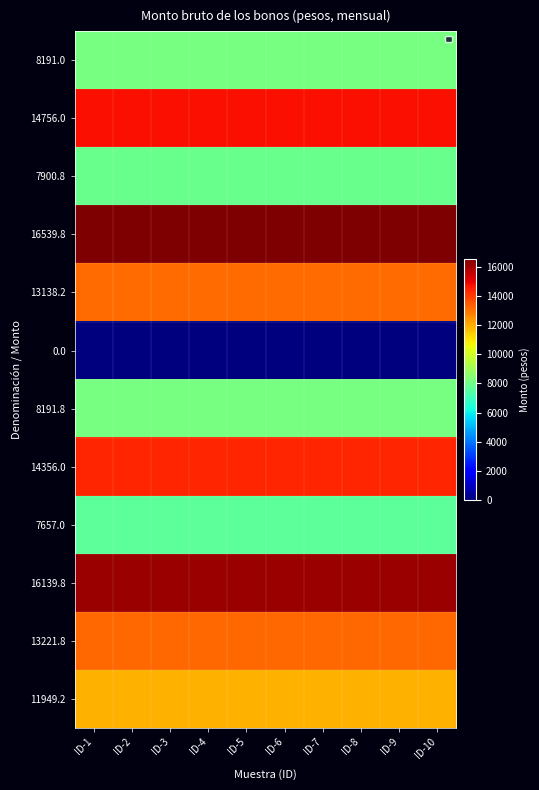

Reading right to left, list all the values displayed in this chart.

8191.0: ID-10=8191.0	ID-9=8191.0	ID-8=8191.0	ID-7=8191.0	ID-6=8191.0	ID-5=8191.0	ID-4=8191.0	ID-3=8191.0	ID-2=8191.0	ID-1=8191.0
14756.0: ID-10=14756.0	ID-9=14756.0	ID-8=14756.0	ID-7=14756.0	ID-6=14756.0	ID-5=14756.0	ID-4=14756.0	ID-3=14756.0	ID-2=14756.0	ID-1=14756.0
7900.8: ID-10=7900.8	ID-9=7900.8	ID-8=7900.8	ID-7=7900.8	ID-6=7900.8	ID-5=7900.8	ID-4=7900.8	ID-3=7900.8	ID-2=7900.8	ID-1=7900.8
16539.8: ID-10=16539.8	ID-9=16539.8	ID-8=16539.8	ID-7=16539.8	ID-6=16539.8	ID-5=16539.8	ID-4=16539.8	ID-3=16539.8	ID-2=16539.8	ID-1=16539.8
13138.2: ID-10=13138.2	ID-9=13138.2	ID-8=13138.2	ID-7=13138.2	ID-6=13138.2	ID-5=13138.2	ID-4=13138.2	ID-3=13138.2	ID-2=13138.2	ID-1=13138.2
0.0: ID-10=0.0	ID-9=0.0	ID-8=0.0	ID-7=0.0	ID-6=0.0	ID-5=0.0	ID-4=0.0	ID-3=0.0	ID-2=0.0	ID-1=0.0
8191.8: ID-10=8191.8	ID-9=8191.8	ID-8=8191.8	ID-7=8191.8	ID-6=8191.8	ID-5=8191.8	ID-4=8191.8	ID-3=8191.8	ID-2=8191.8	ID-1=8191.8
14356.0: ID-10=14356.0	ID-9=14356.0	ID-8=14356.0	ID-7=14356.0	ID-6=14356.0	ID-5=14356.0	ID-4=14356.0	ID-3=14356.0	ID-2=14356.0	ID-1=14356.0
7657.0: ID-10=7657.0	ID-9=7657.0	ID-8=7657.0	ID-7=7657.0	ID-6=7657.0	ID-5=7657.0	ID-4=7657.0	ID-3=7657.0	ID-2=7657.0	ID-1=7657.0
16139.8: ID-10=16139.8	ID-9=16139.8	ID-8=16139.8	ID-7=16139.8	ID-6=16139.8	ID-5=16139.8	ID-4=16139.8	ID-3=16139.8	ID-2=16139.8	ID-1=16139.8
13221.8: ID-10=13221.8	ID-9=13221.8	ID-8=13221.8	ID-7=13221.8	ID-6=13221.8	ID-5=13221.8	ID-4=13221.8	ID-3=13221.8	ID-2=13221.8	ID-1=13221.8
11949.2: ID-10=11949.2	ID-9=11949.2	ID-8=11949.2	ID-7=11949.2	ID-6=11949.2	ID-5=11949.2	ID-4=11949.2	ID-3=11949.2	ID-2=11949.2	ID-1=11949.2